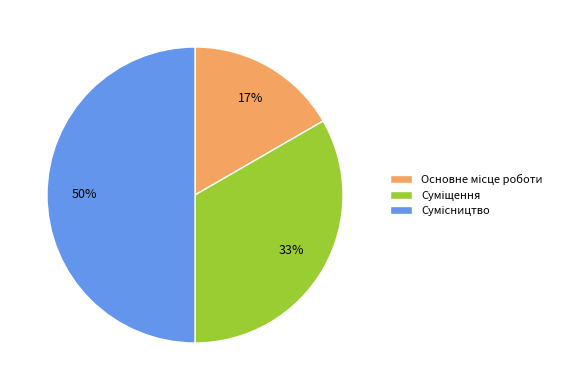

To the nearest percent, what is the difference between the largest and smallest slice percentages?

33%